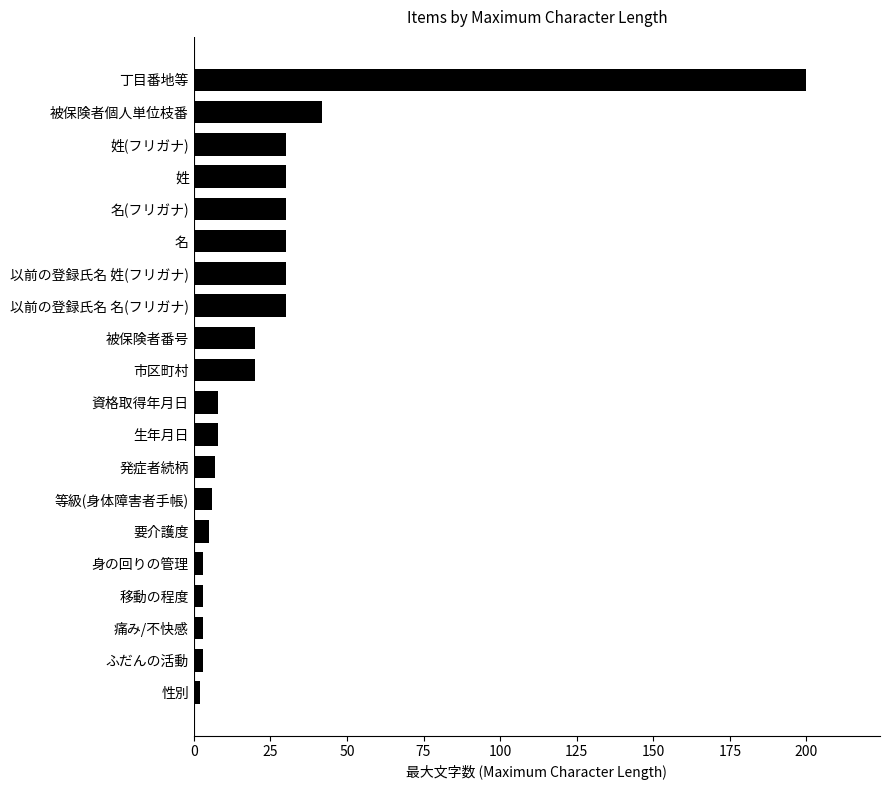

The chart shows a value of 20 at 名(フリガナ). True or false?

False